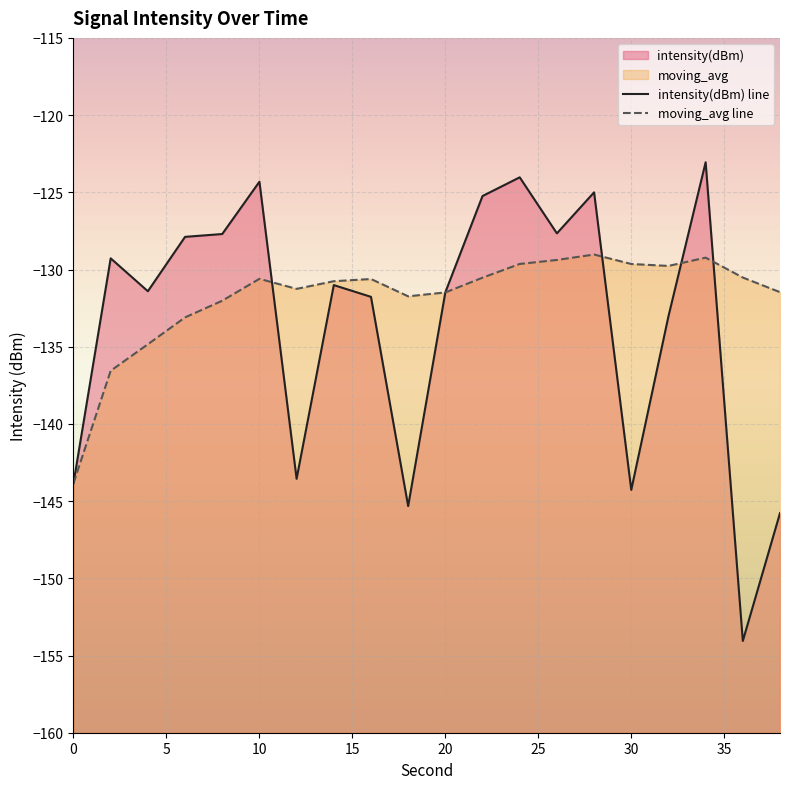

How many values in the moving_avg line series exceed -130?

6